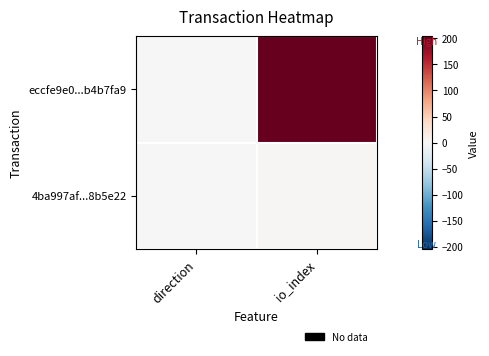

Which series changed the most between direction and io_index?

eccfe9e0...b4b7fa9